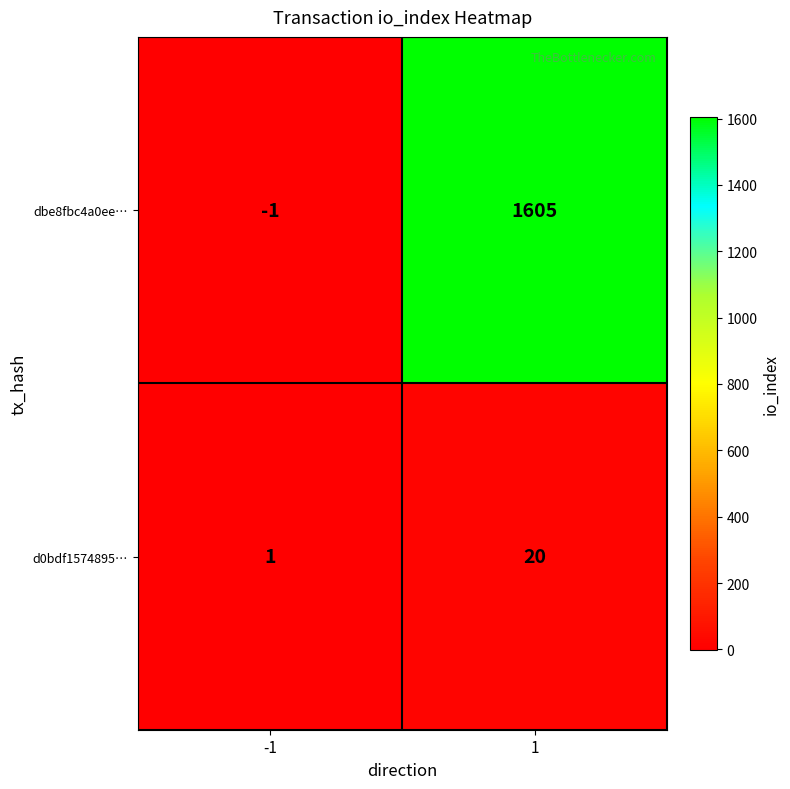

Between -1 and 1, which series saw the biggest shift?

dbe8fbc4a0ee…